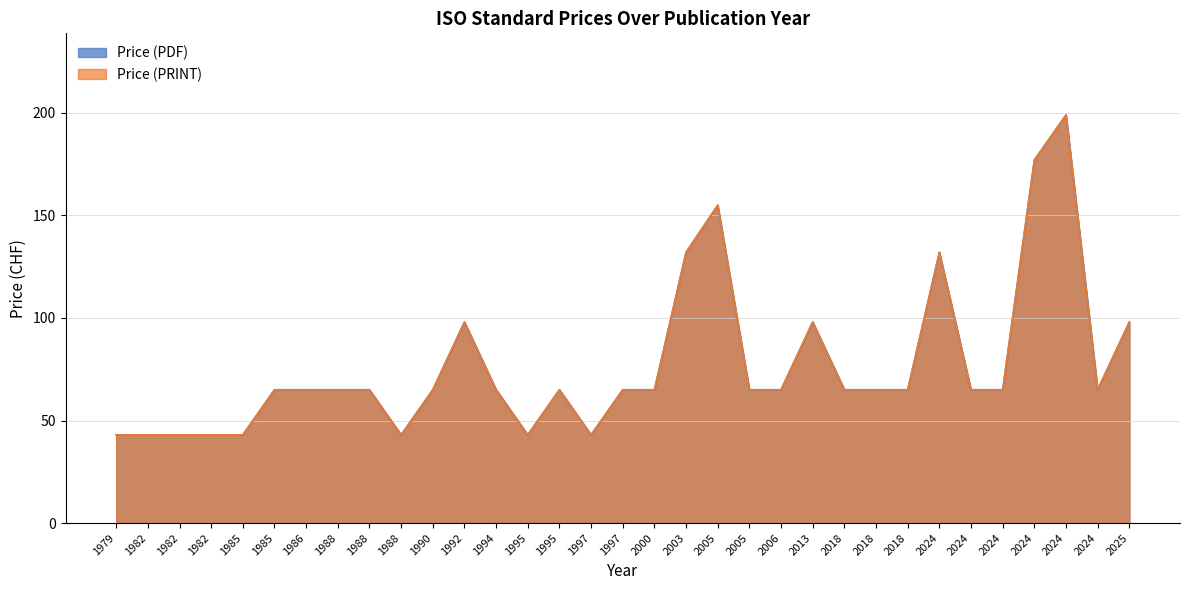

How many values in the Price (PDF) series exceed 65?

8